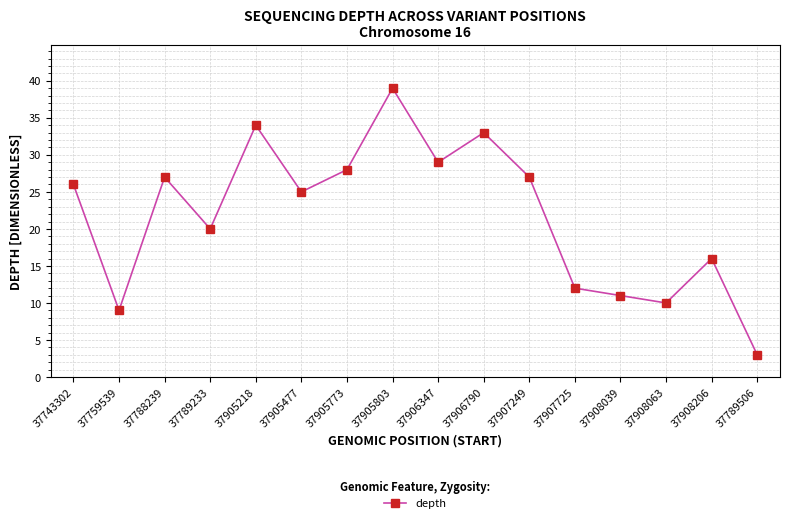

At which category does the data reach its first local peak?

37788239